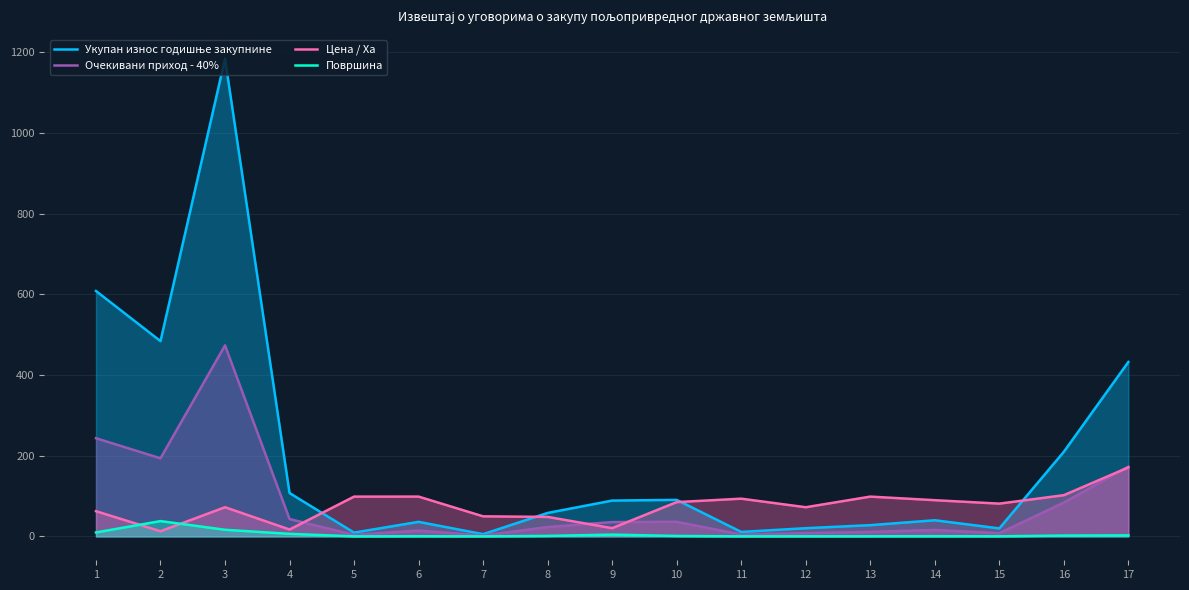

At which category does Очекивани приход - 40% reach its first local valley?

2